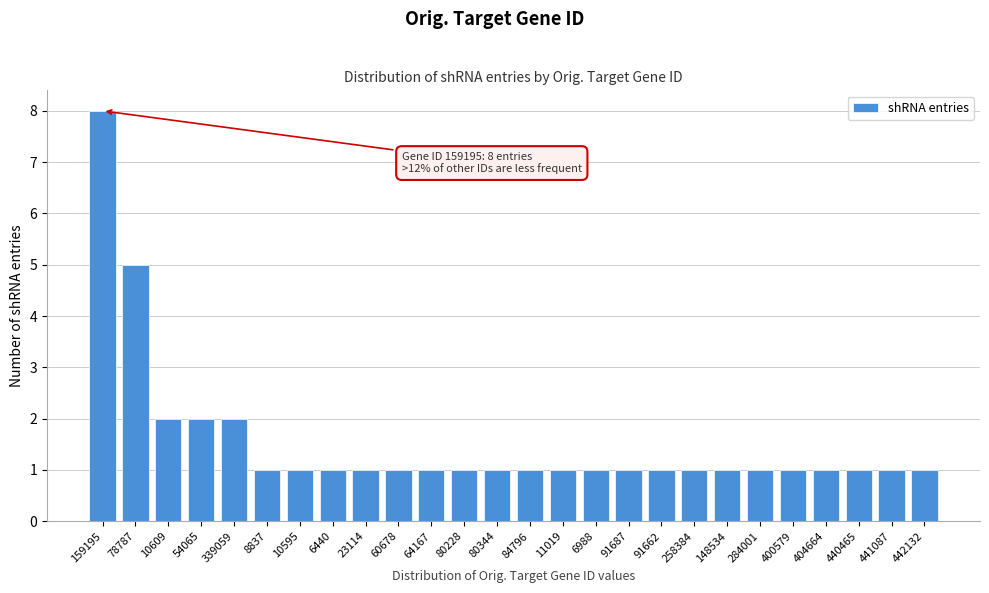

Reading left to right, transcribe all the data shown in this chart.

8	5	2	2	2	1	1	1	1	1	1	1	1	1	1	1	1	1	1	1	1	1	1	1	1	1